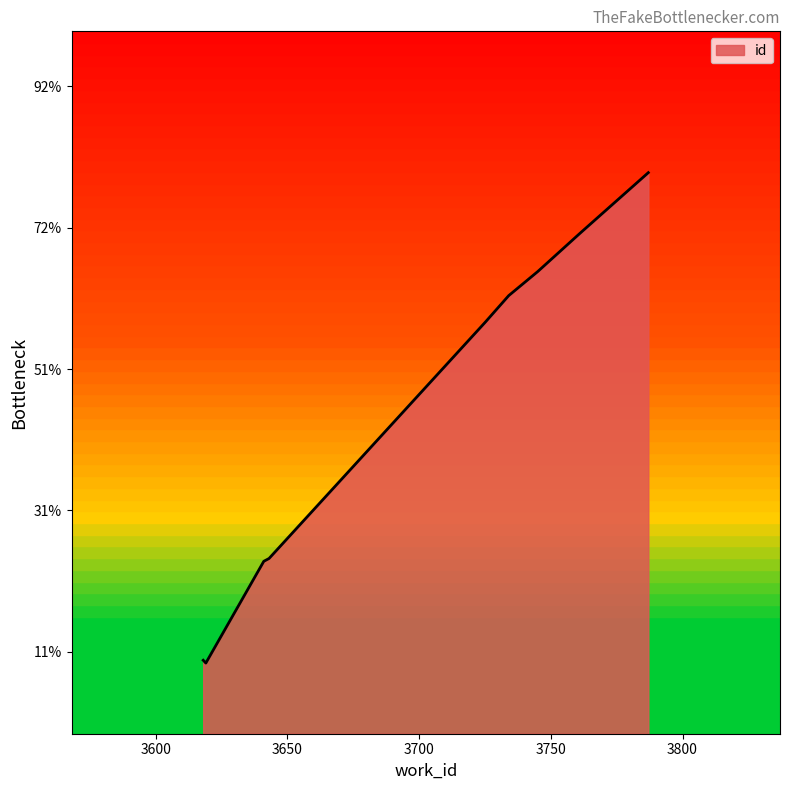

List the labels in order of value, smallest first.

3618, 3619, 3641, 3642, 3643, 3725, 3734, 3745, 3761, 3787